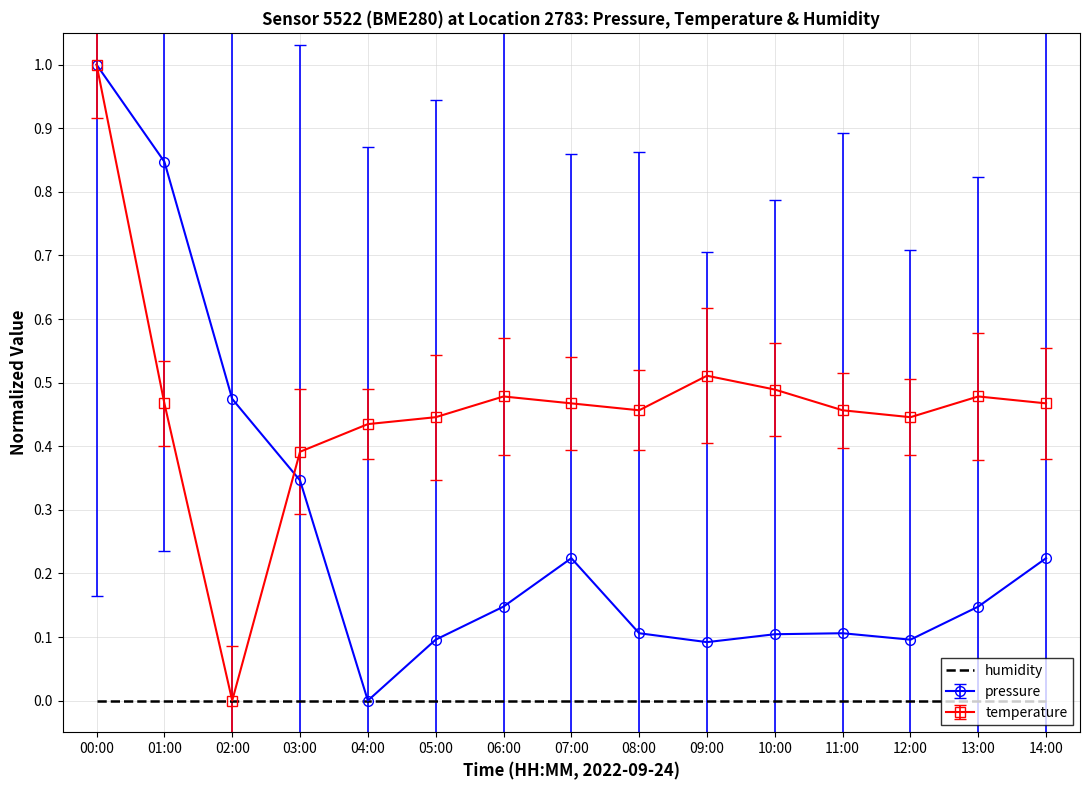

At 14:00, list the series in order from smallest to largest.

humidity, pressure, temperature